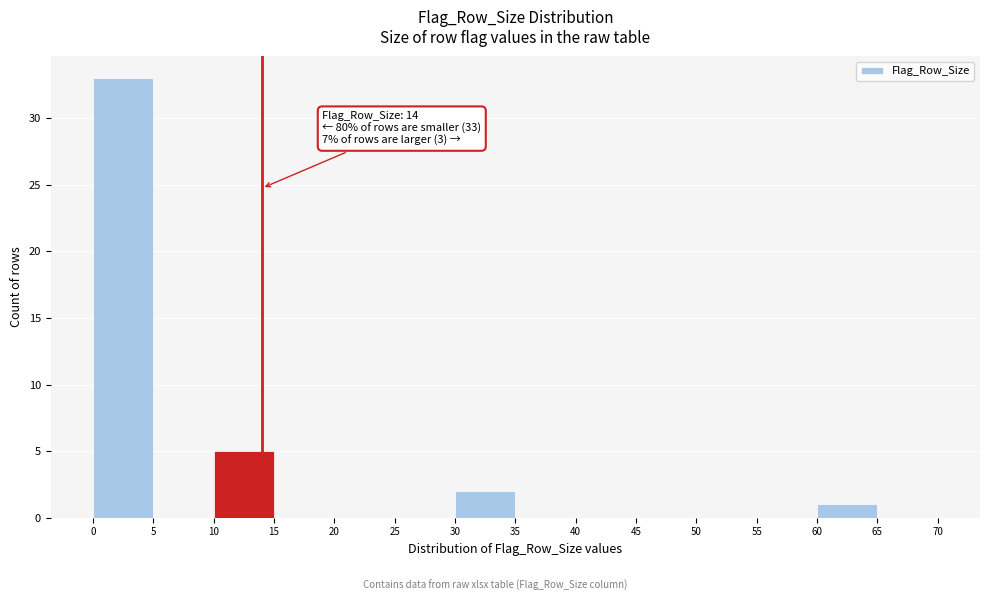

Which range on the x-axis has the tallest bar?

0 to 5